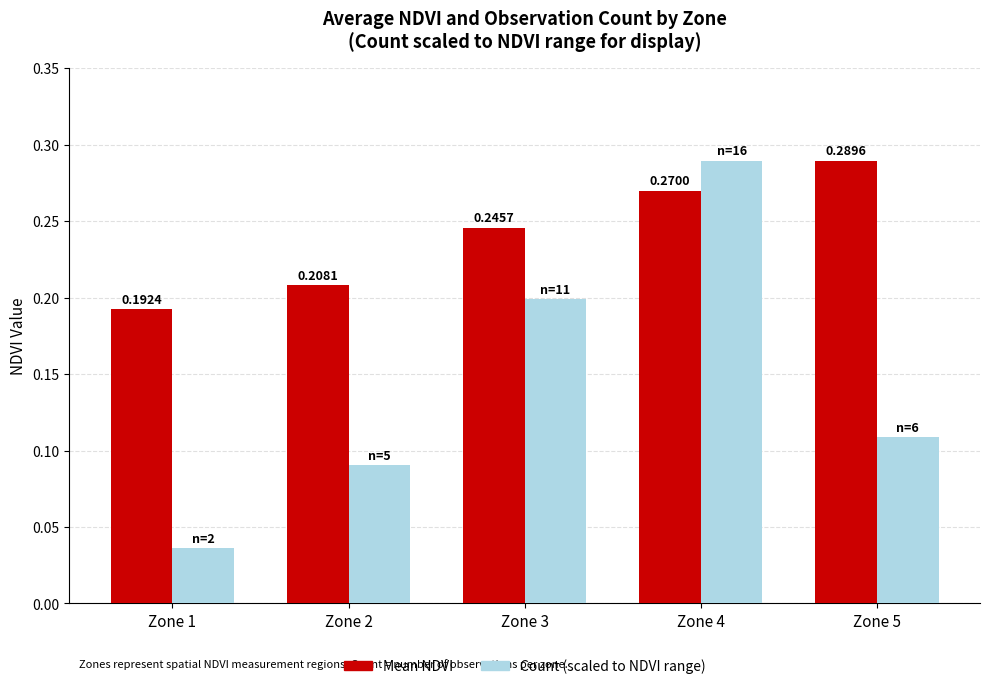

Which series has the widest spread of values?

Count (scaled to NDVI range)